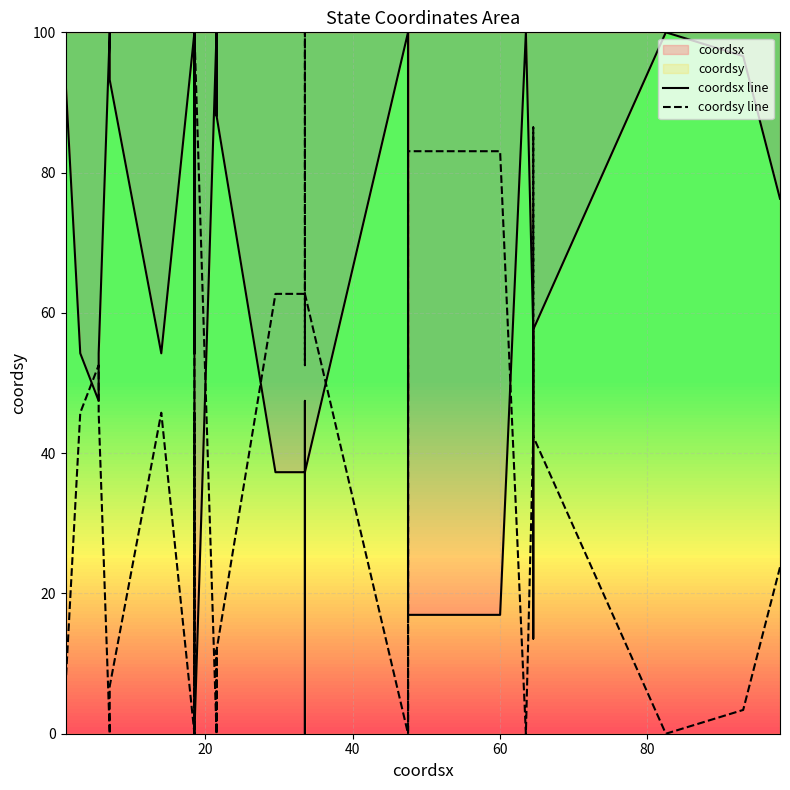

List the series in order of their overall mean, highest first.

coordsx line, coordsy line